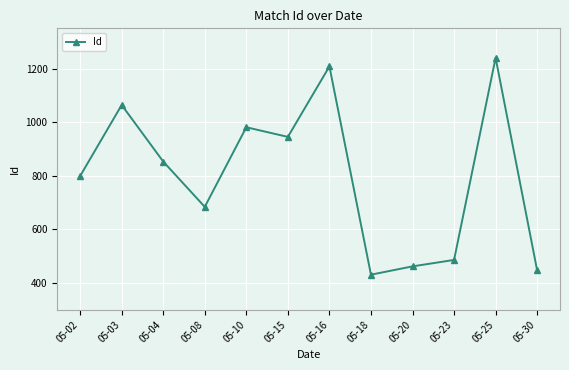

What is the value of the 3rd point from the left?

853